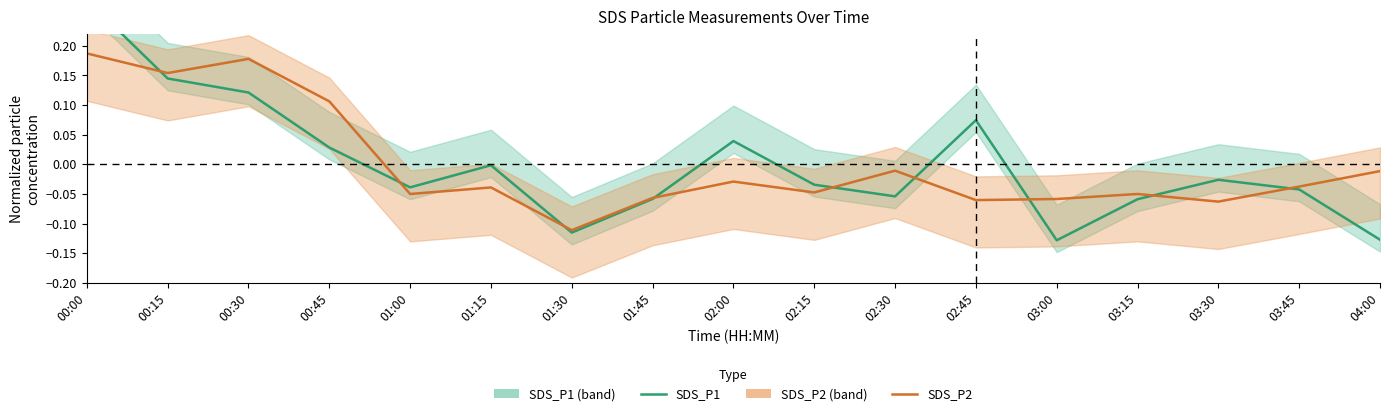

How many data points does each series have?

17